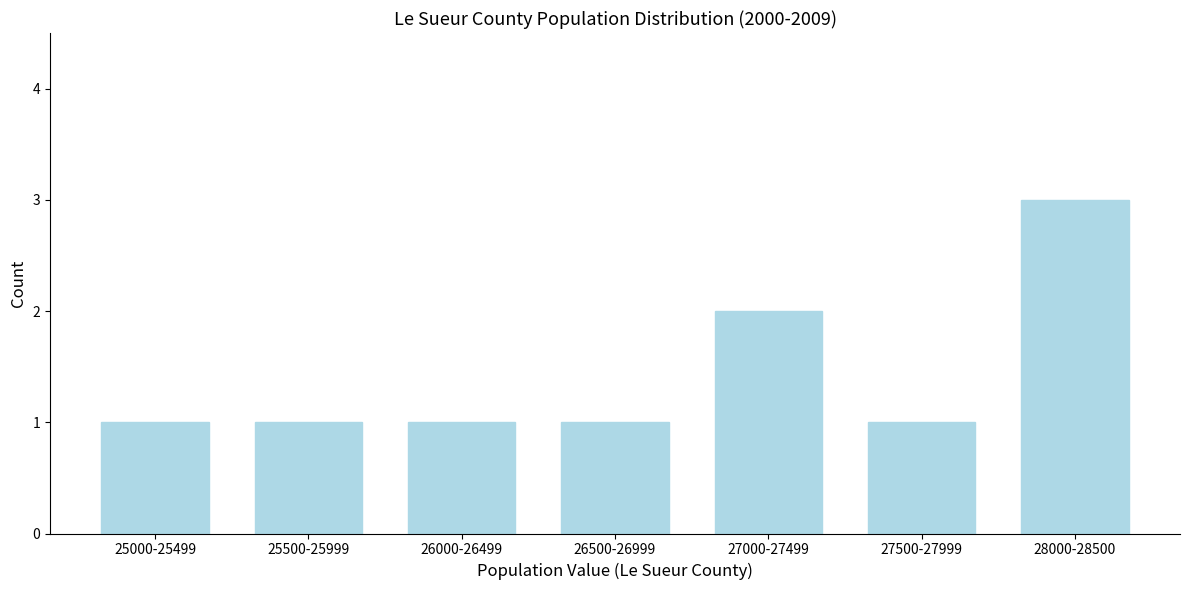

Reading left to right, extract all data points from this chart.

25000-25499=1	25500-25999=1	26000-26499=1	26500-26999=1	27000-27499=2	27500-27999=1	28000-28500=3